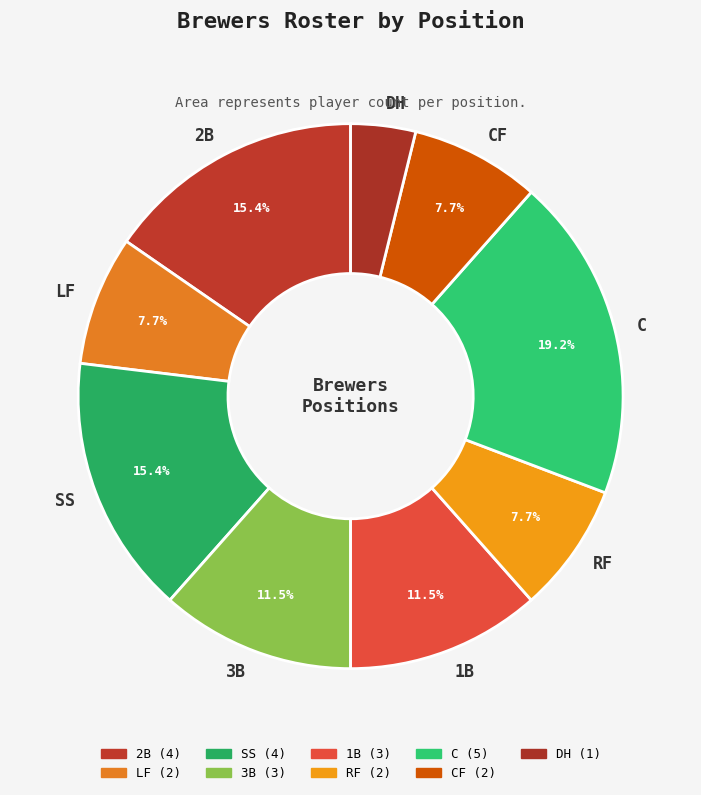

Which slice is the smallest?

DH